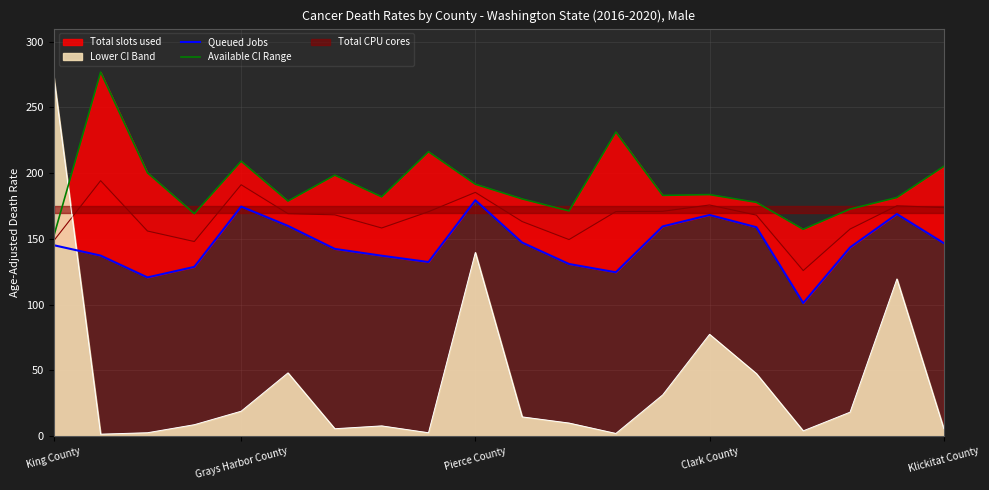

Read the Lower CI Band value at King County.

273.4